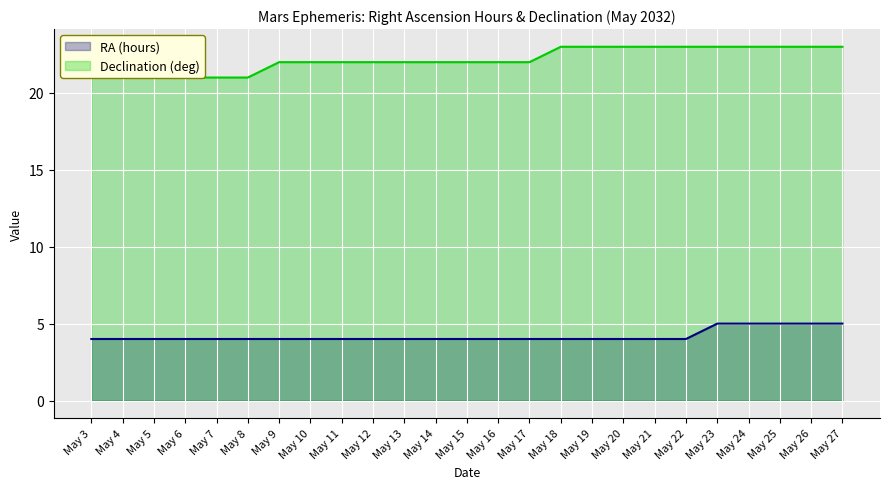

How many lines are shown in the chart?

2